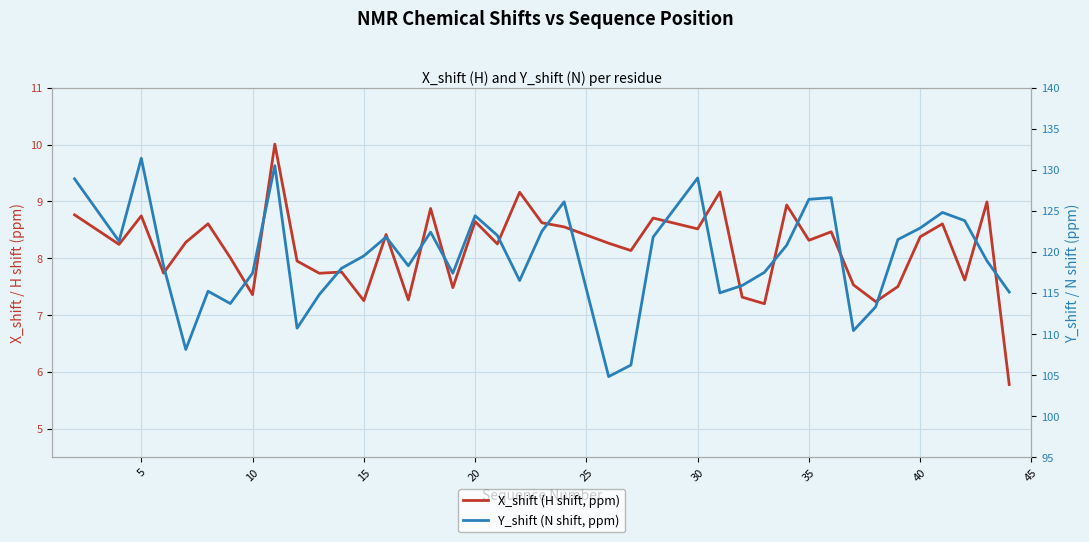

What is the maximum value shown in the chart?

131.4